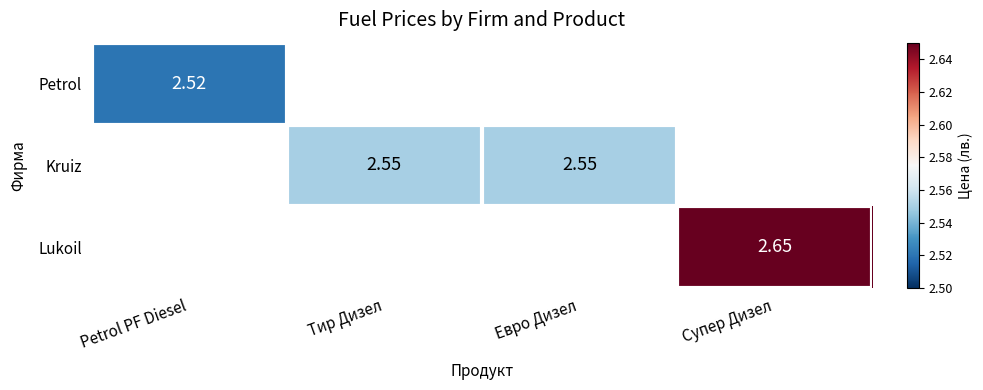

Is the value of Petrol at Petrol PF Diesel greater than the value of Kruiz at Евро Дизел?

No